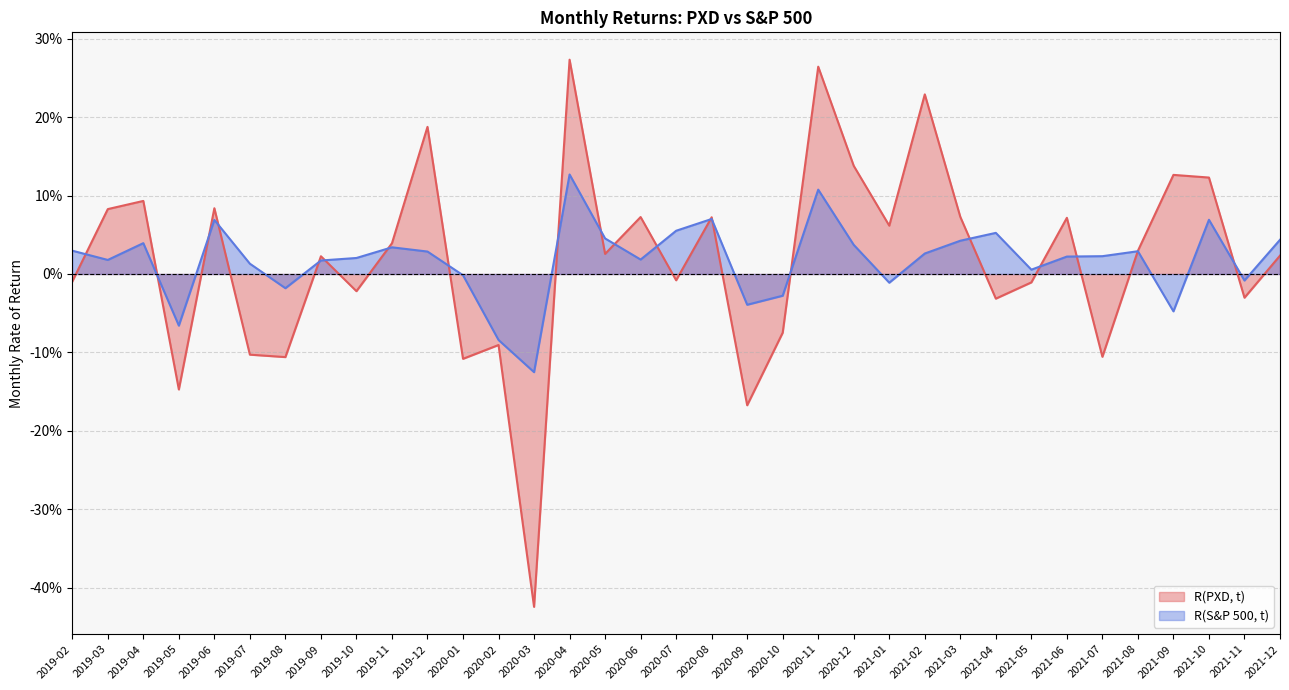

Reading left to right, transcribe all the data shown in this chart.

R(PXD, t): -0.0	0.1	0.1	-0.1	0.1	-0.1	-0.1	0.0	-0.0	0.0	0.2	-0.1	-0.1	-0.4	0.3	0.0	0.1	-0.0	0.1	-0.2	-0.1	0.3	0.1	0.1	0.2	0.1	-0.0	-0.0	0.1	-0.1	0.0	0.1	0.1	-0.0	0.0
R(S&P 500, t): 0.0	0.0	0.0	-0.1	0.1	0.0	-0.0	0.0	0.0	0.0	0.0	-0.0	-0.1	-0.1	0.1	0.0	0.0	0.1	0.1	-0.0	-0.0	0.1	0.0	-0.0	0.0	0.0	0.1	0.0	0.0	0.0	0.0	-0.0	0.1	-0.0	0.0